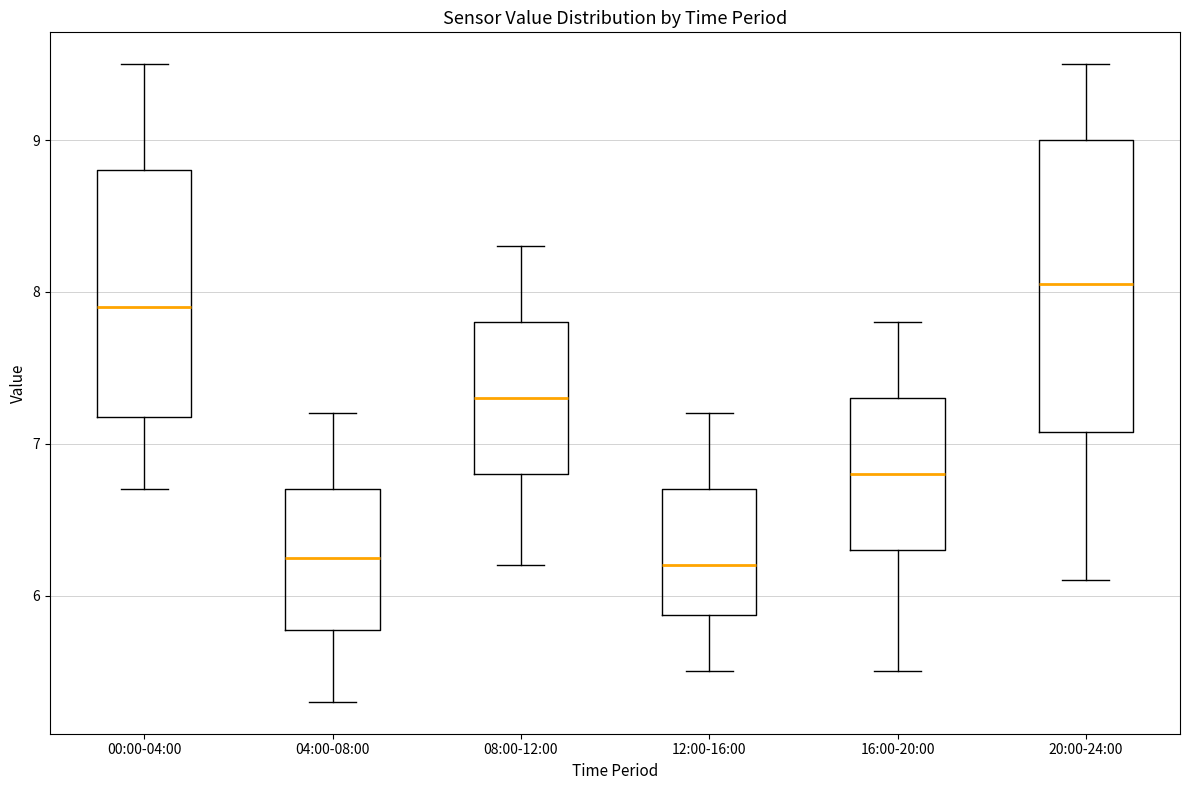

Reading left to right, read every box against the y-axis: the position of its median line, the range the box covers, and the ends of its whiskers. The values are not printed on the chart, so give them approximately, as read against the axis.

00:00-04:00: median 7.9, box 7.2 to 8.8, whiskers 6.7 to 9.5
04:00-08:00: median 6.3, box 5.8 to 6.7, whiskers 5.3 to 7.2
08:00-12:00: median 7.3, box 6.8 to 7.8, whiskers 6.2 to 8.3
12:00-16:00: median 6.2, box 5.9 to 6.7, whiskers 5.5 to 7.2
16:00-20:00: median 6.8, box 6.3 to 7.3, whiskers 5.5 to 7.8
20:00-24:00: median 8.1, box 7.1 to 9.0, whiskers 6.1 to 9.5